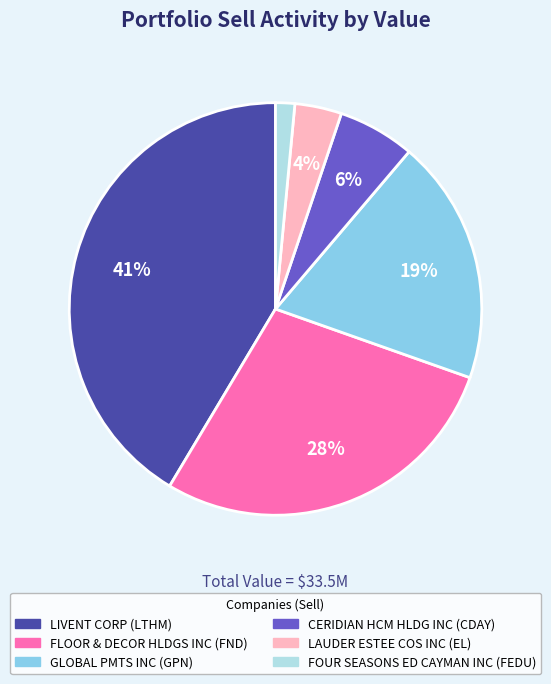

To the nearest percent, what is the combined percentage of LAUDER ESTEE COS INC and FLOOR & DECOR HLDGS INC?

32%